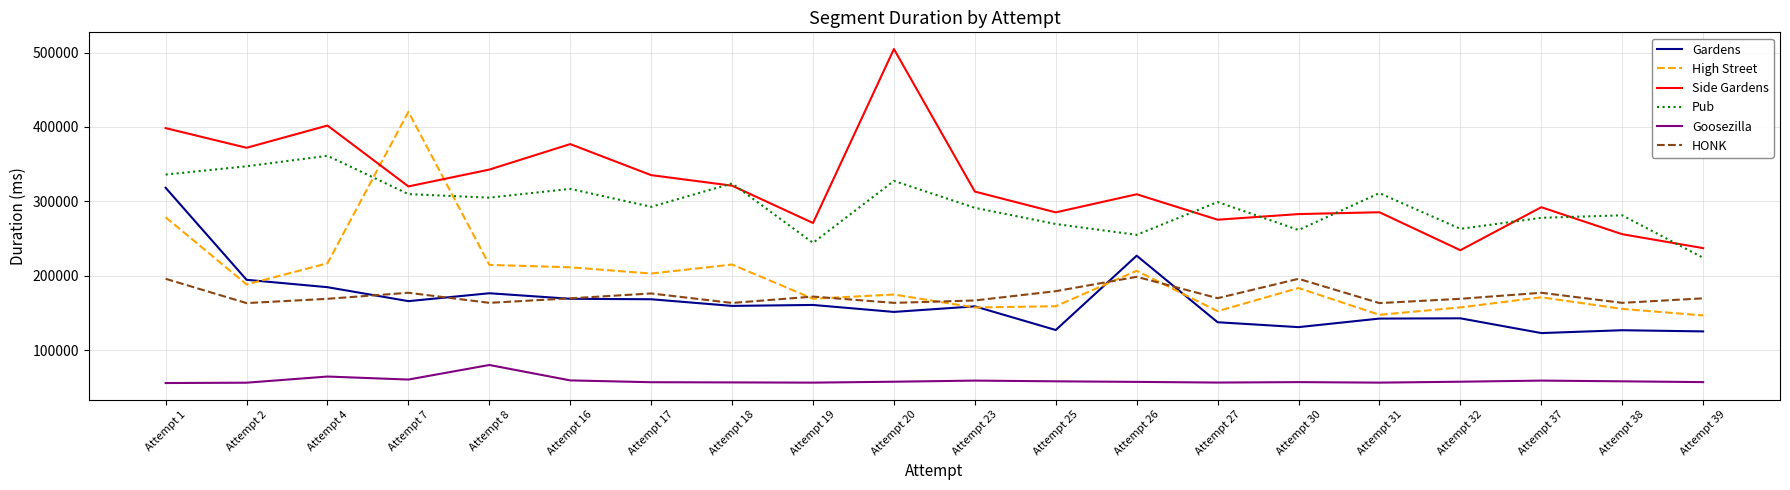

What is the minimum value for HONK?

163540